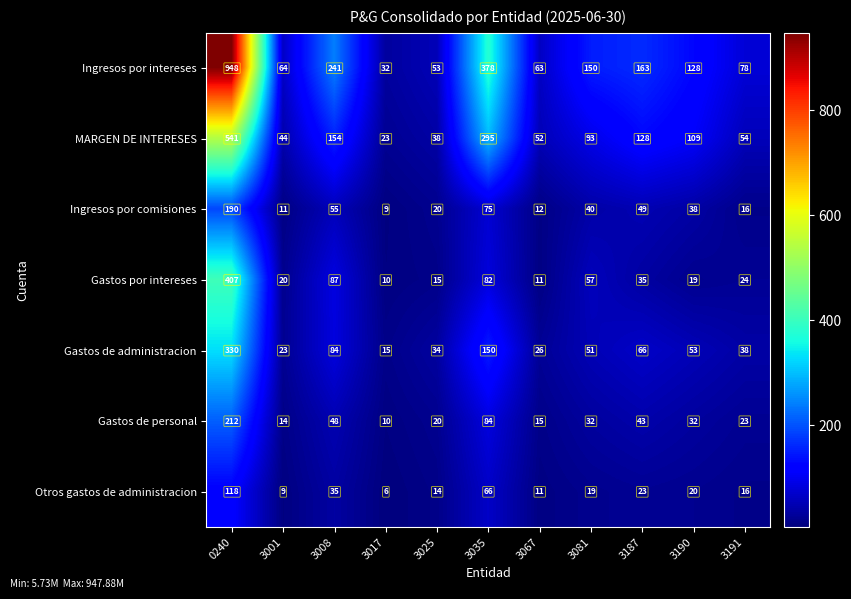

What value does the Gastos por intereses series have at 3025, to the nearest 10?

20